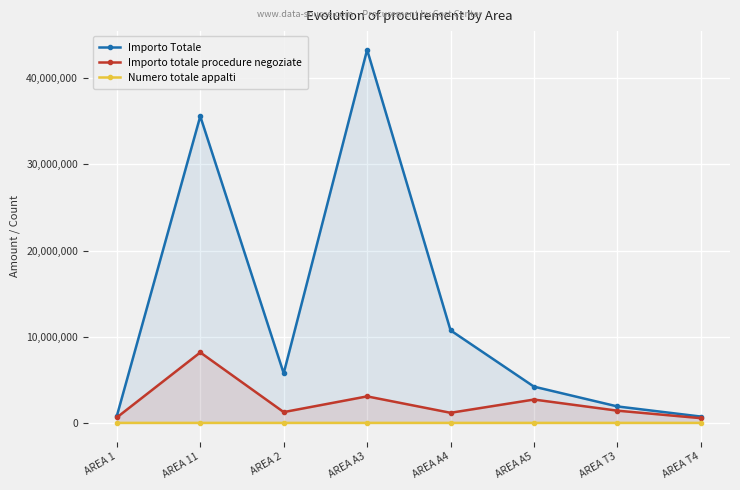

Where does the Numero totale appalti series first go above 47?

AREA 1